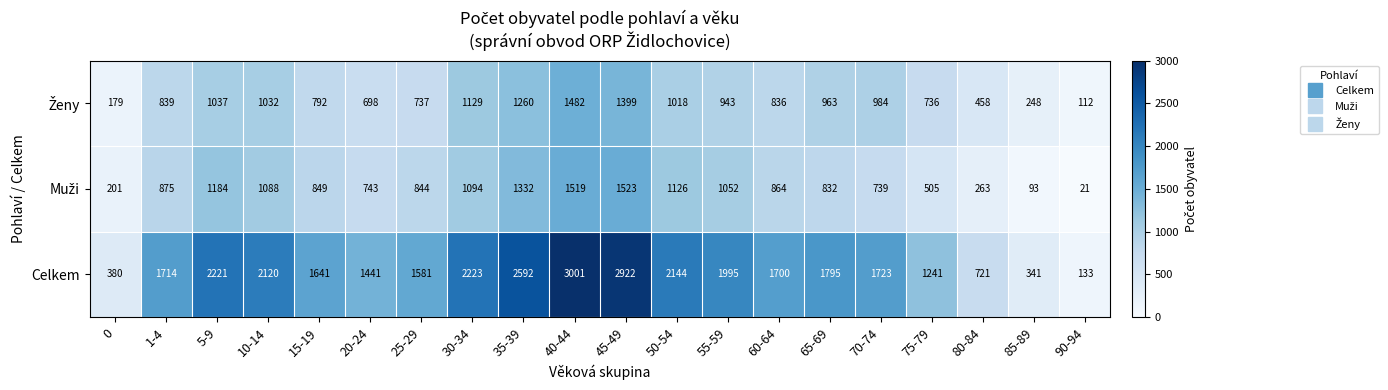

Count the number of data series in this chart.

3